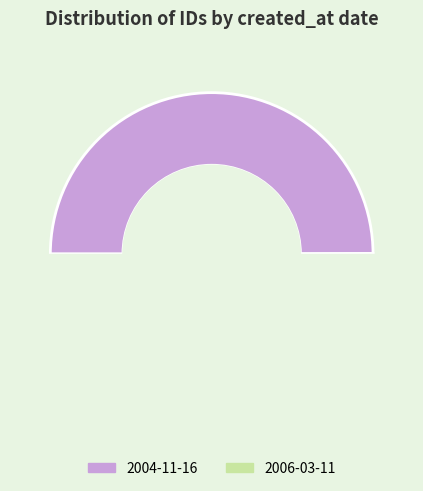

Is there any slice that represents more than half of the pie?

Yes